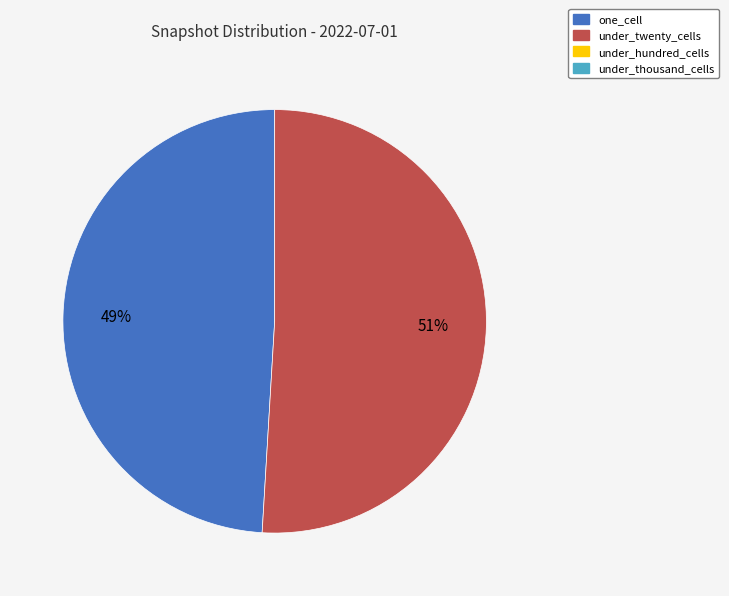

Is there any slice that represents more than half of the pie?

Yes